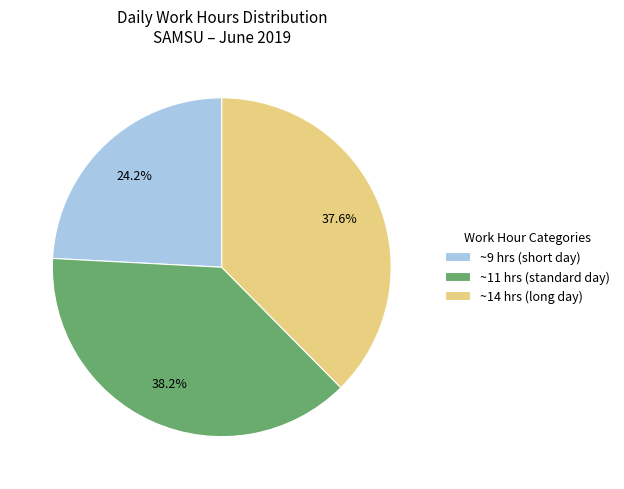

Rank the categories by value from lowest to highest.

~9 hrs (short day), ~14 hrs (long day), ~11 hrs (standard day)